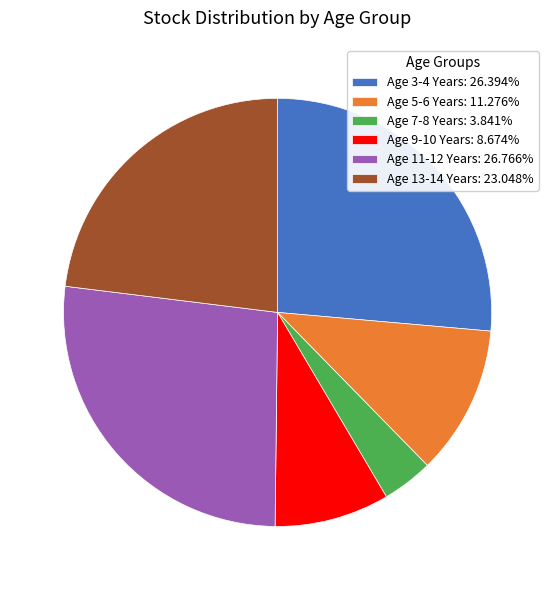

Approximately how many times larger is the value at Age 5-6 Years: 11.276% compared to Age 9-10 Years: 8.674%?

1.3